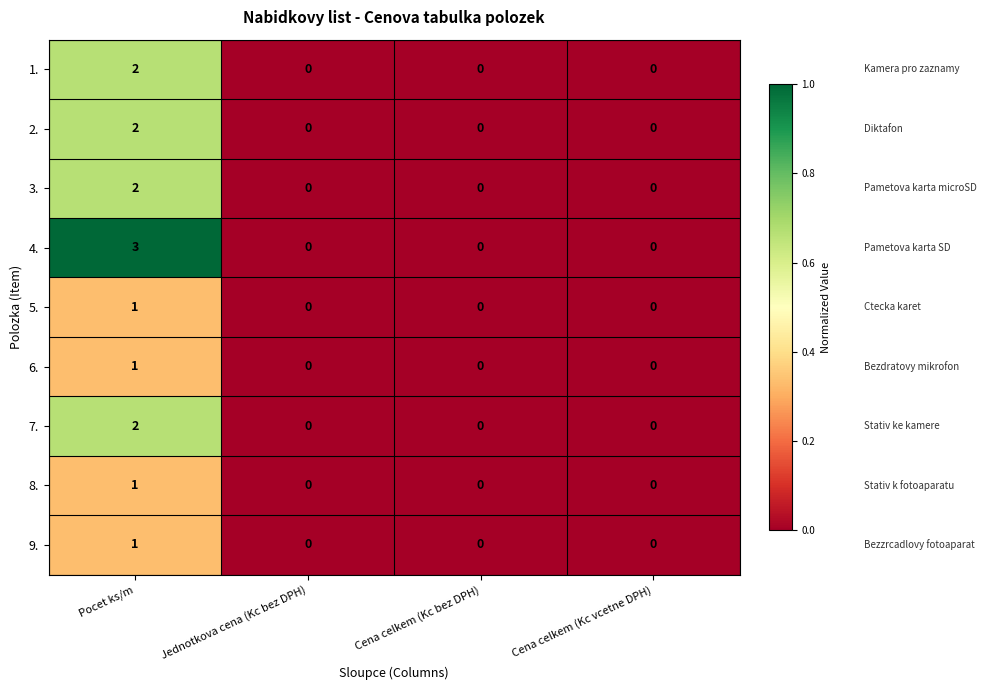

Which series has the largest total across all categories?

4.